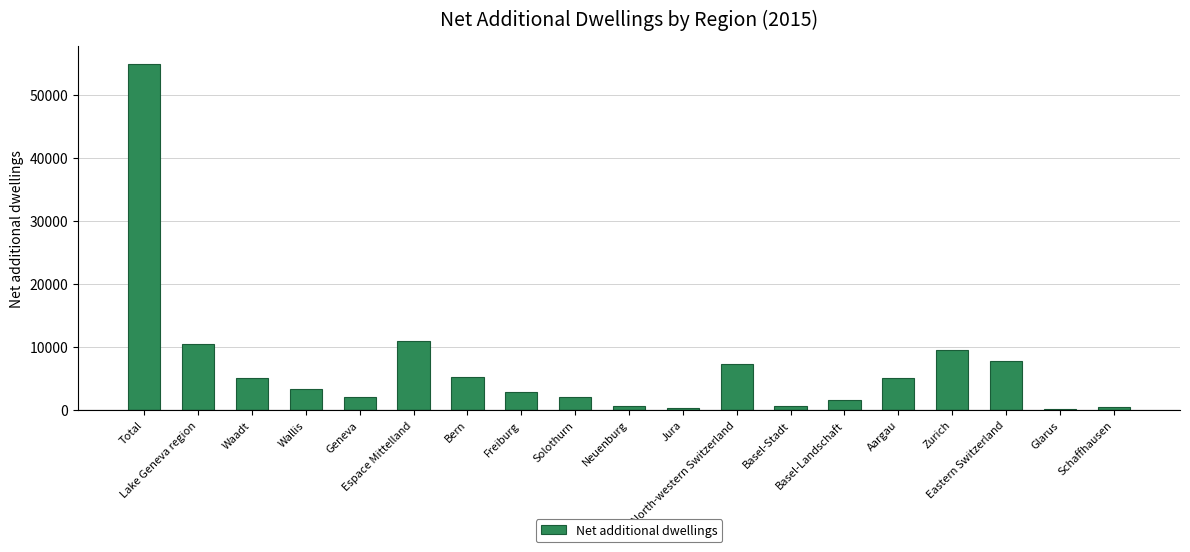

What is the value of the 19th bar from the left?

474